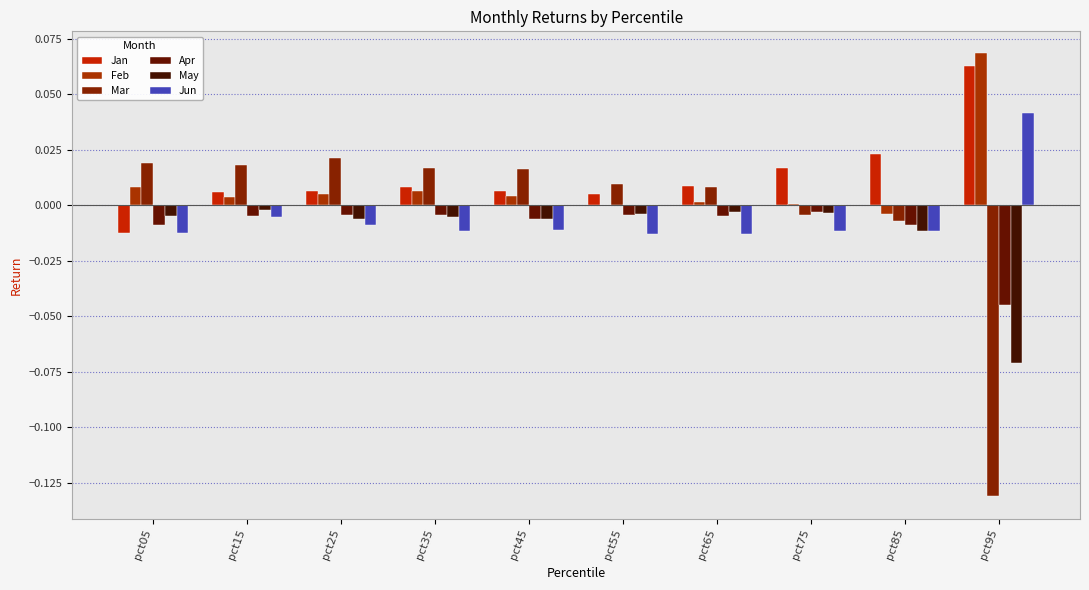

Which label corresponds to the largest value in the chart?

pct95